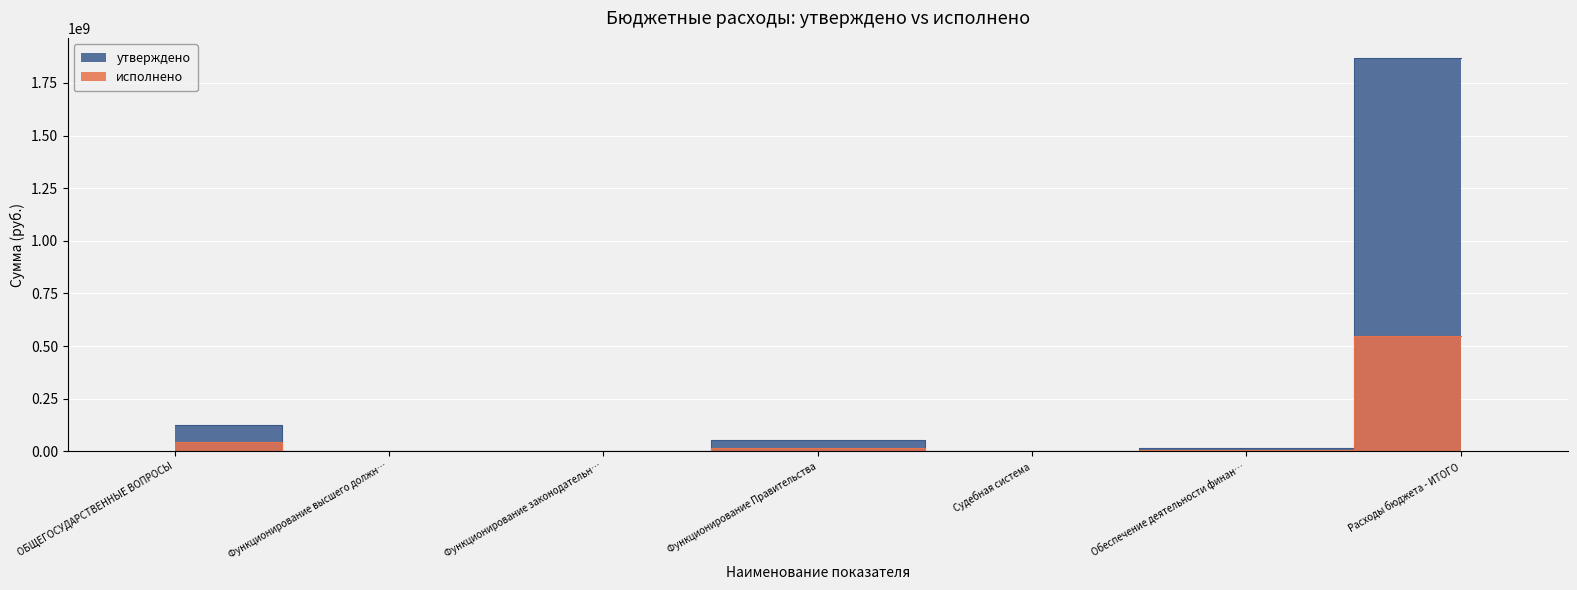

True or false: исполнено and утверждено cross at least once.

False